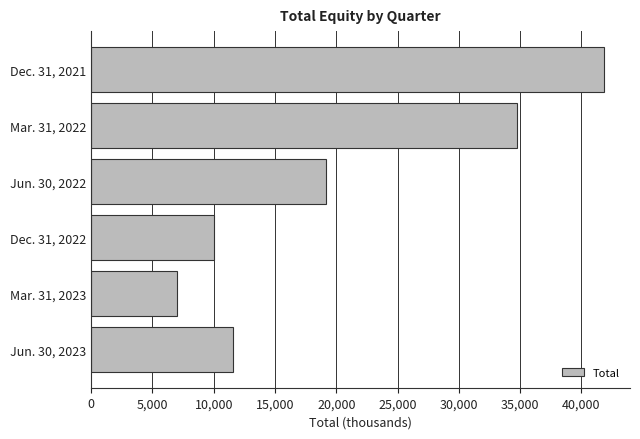

Count the number of categories in the chart.

6